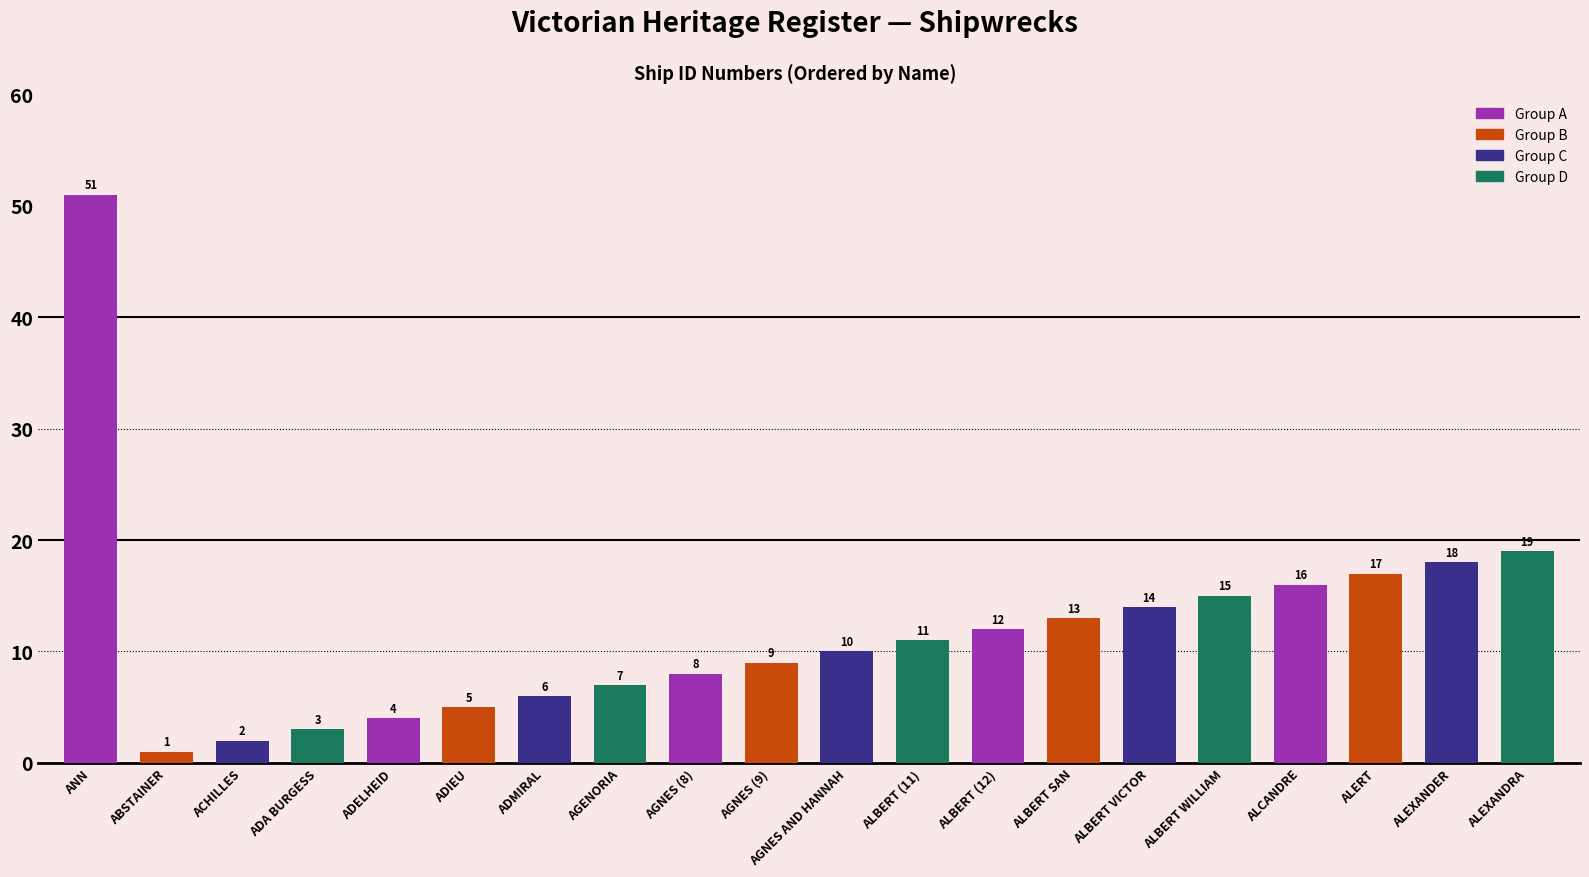

Read the value at ALBERT VICTOR, to the nearest 5.

15